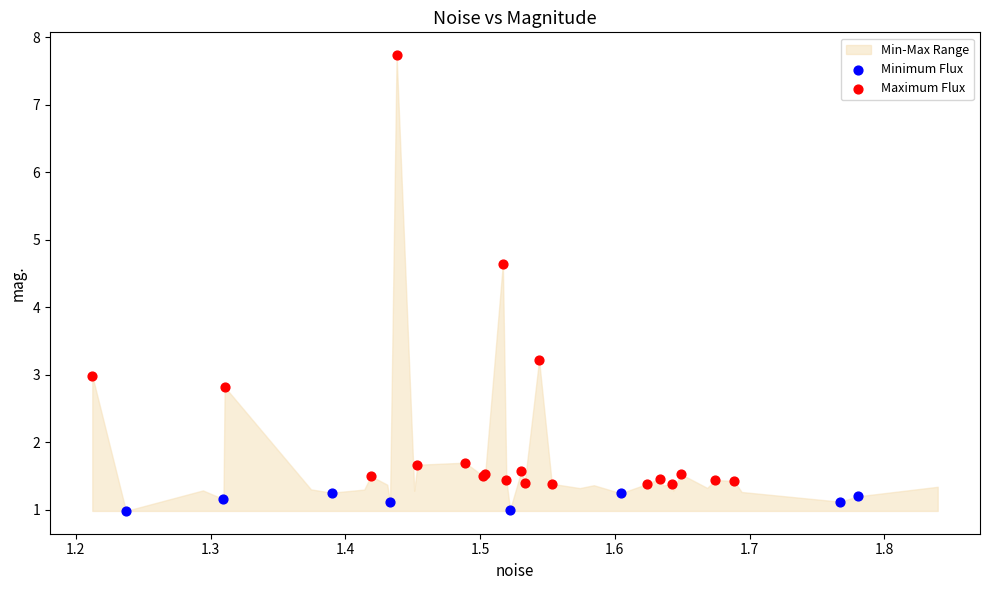

Which series contains the lowest Y value?

Minimum Flux